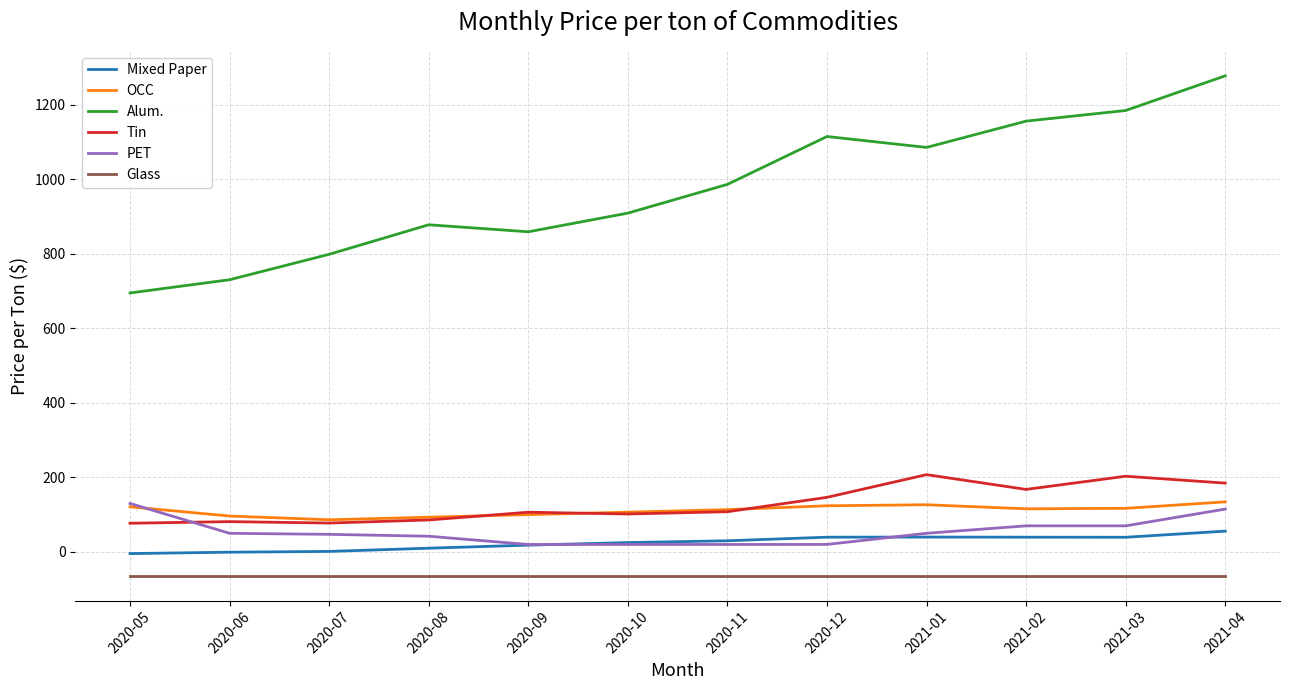

Which series has the largest range (max minus min)?

Alum.